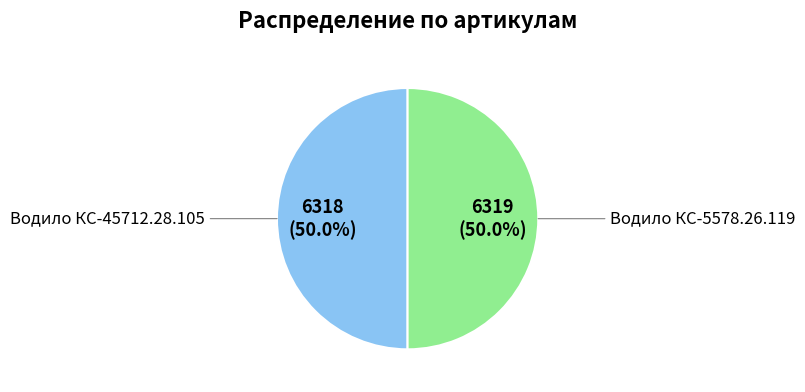

Approximately how many times larger is the value at Водило КС-45712.28.105 compared to Водило КС-5578.26.119?

1.0